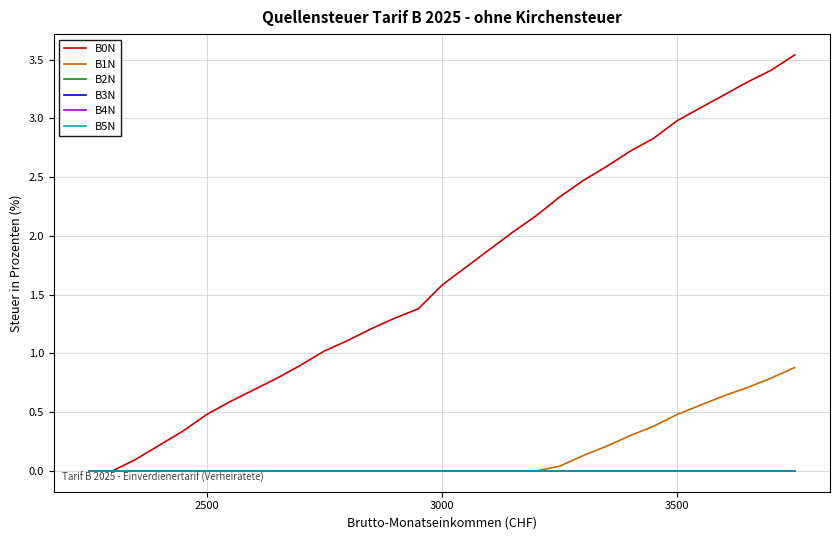

Reading left to right, transcribe all the data shown in this chart.

B0N: 0.0	0.0	0.1	0.2	0.3	0.5	0.6	0.7	0.8	0.9	1.0	1.1	1.2	1.3	1.4	1.6	1.7	1.9	2.0	2.2	2.3	2.5	2.6	2.7	2.8	3.0	3.1	3.2	3.3	3.4	3.5
B1N: 0.0	0.0	0.0	0.0	0.0	0.0	0.0	0.0	0.0	0.0	0.0	0.0	0.0	0.0	0.0	0.0	0.0	0.0	0.0	0.0	0.0	0.1	0.2	0.3	0.4	0.5	0.6	0.6	0.7	0.8	0.9
B2N: 0.0	0.0	0.0	0.0	0.0	0.0	0.0	0.0	0.0	0.0	0.0	0.0	0.0	0.0	0.0	0.0	0.0	0.0	0.0	0.0	0.0	0.0	0.0	0.0	0.0	0.0	0.0	0.0	0.0	0.0	0.0
B3N: 0.0	0.0	0.0	0.0	0.0	0.0	0.0	0.0	0.0	0.0	0.0	0.0	0.0	0.0	0.0	0.0	0.0	0.0	0.0	0.0	0.0	0.0	0.0	0.0	0.0	0.0	0.0	0.0	0.0	0.0	0.0
B4N: 0.0	0.0	0.0	0.0	0.0	0.0	0.0	0.0	0.0	0.0	0.0	0.0	0.0	0.0	0.0	0.0	0.0	0.0	0.0	0.0	0.0	0.0	0.0	0.0	0.0	0.0	0.0	0.0	0.0	0.0	0.0
B5N: 0.0	0.0	0.0	0.0	0.0	0.0	0.0	0.0	0.0	0.0	0.0	0.0	0.0	0.0	0.0	0.0	0.0	0.0	0.0	0.0	0.0	0.0	0.0	0.0	0.0	0.0	0.0	0.0	0.0	0.0	0.0